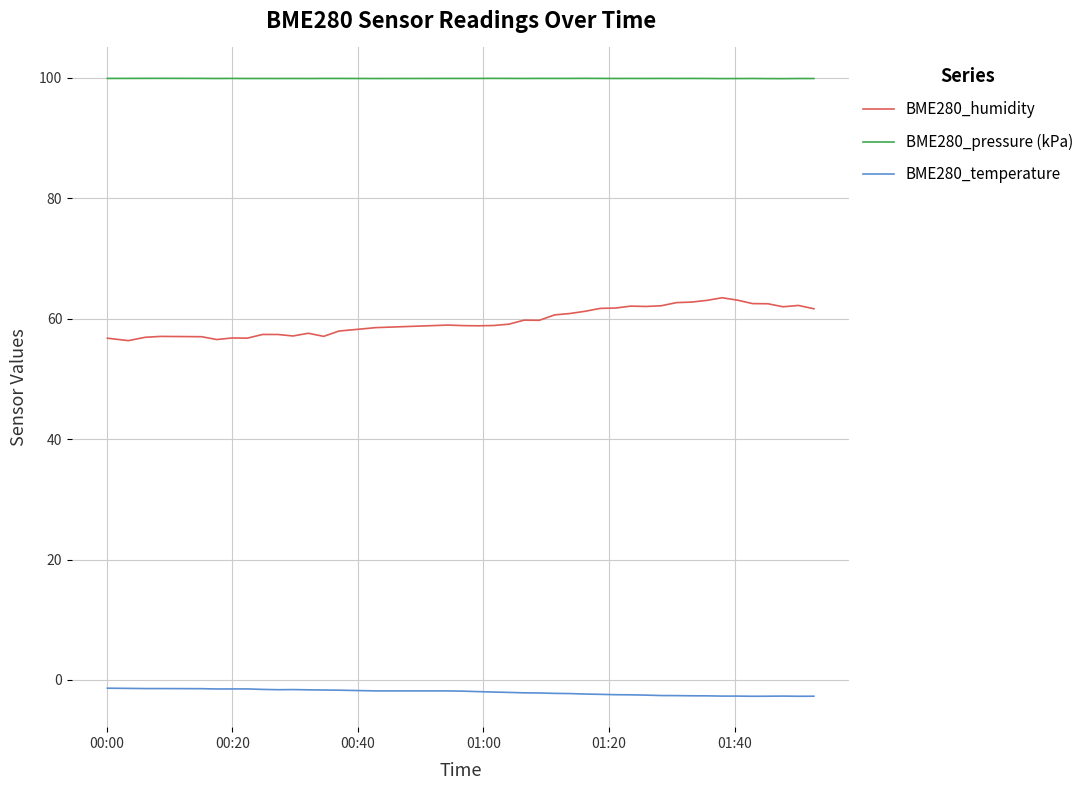

Which series has the widest spread of values?

BME280_humidity